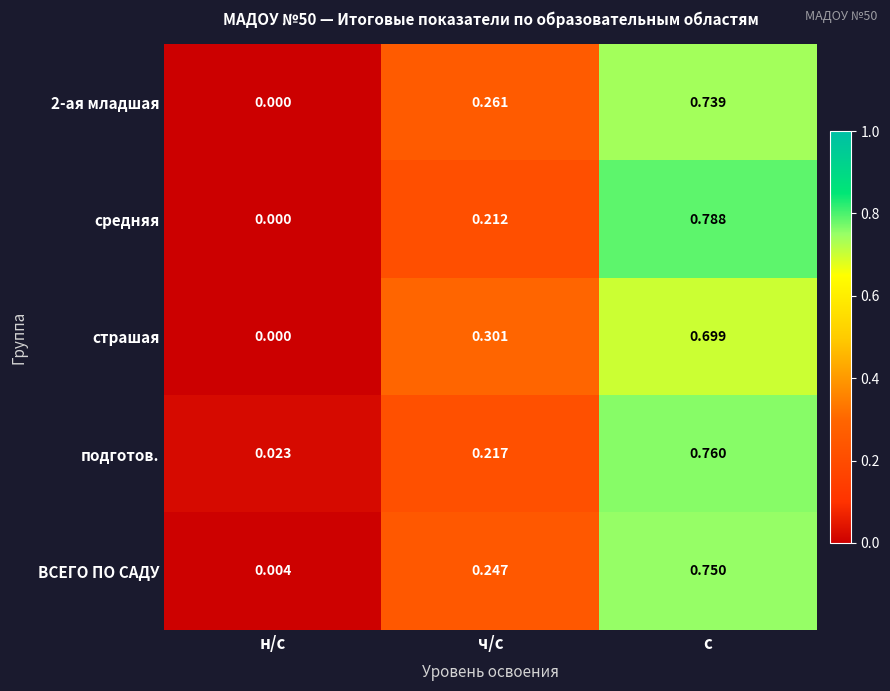

Which category has the highest value across all series?

с